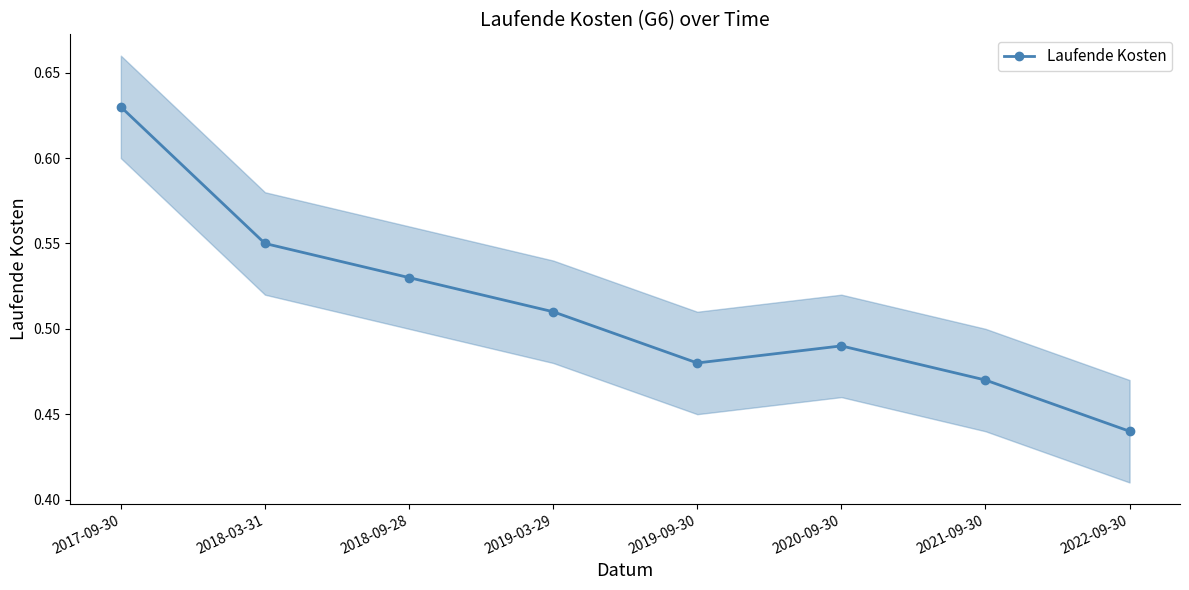

Count the number of data series in this chart.

1